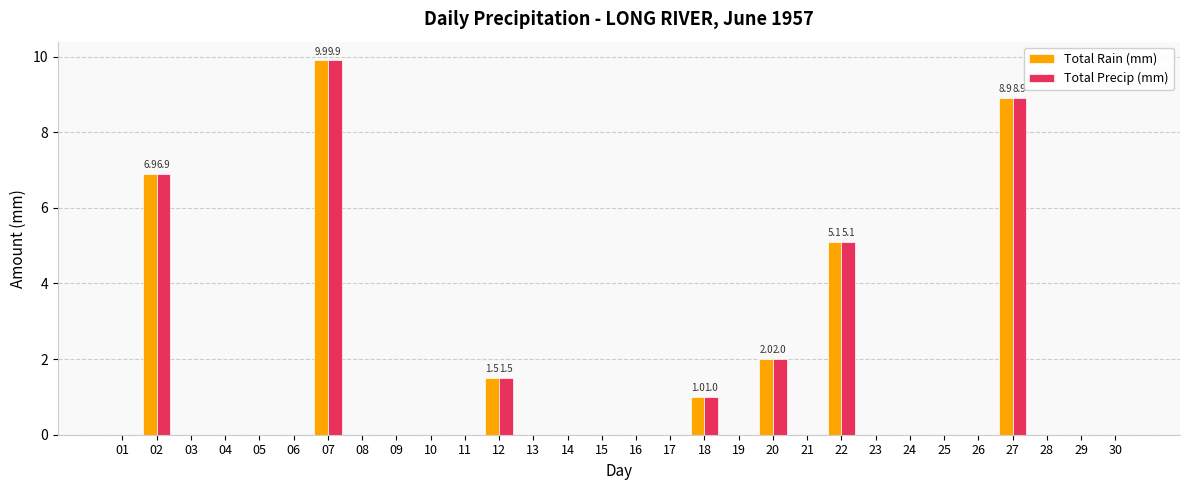

At which label is Total Rain (mm) closest to 4?

22